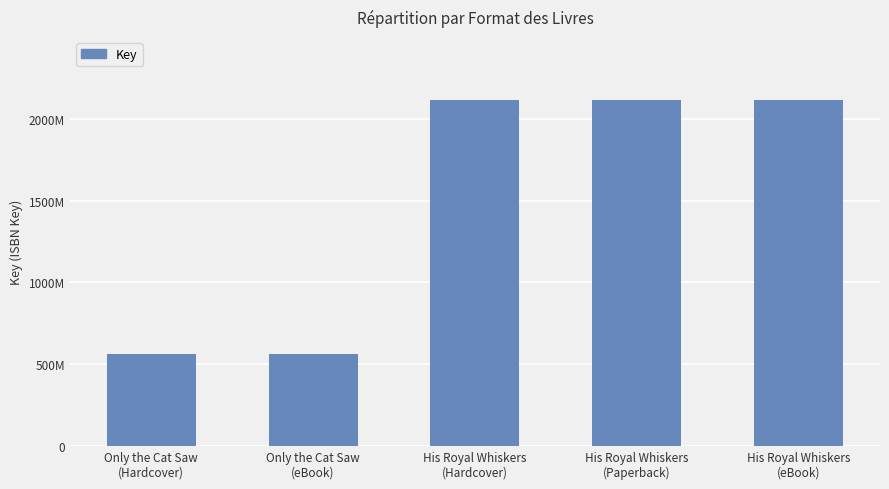

What is the smallest value displayed?

560254998